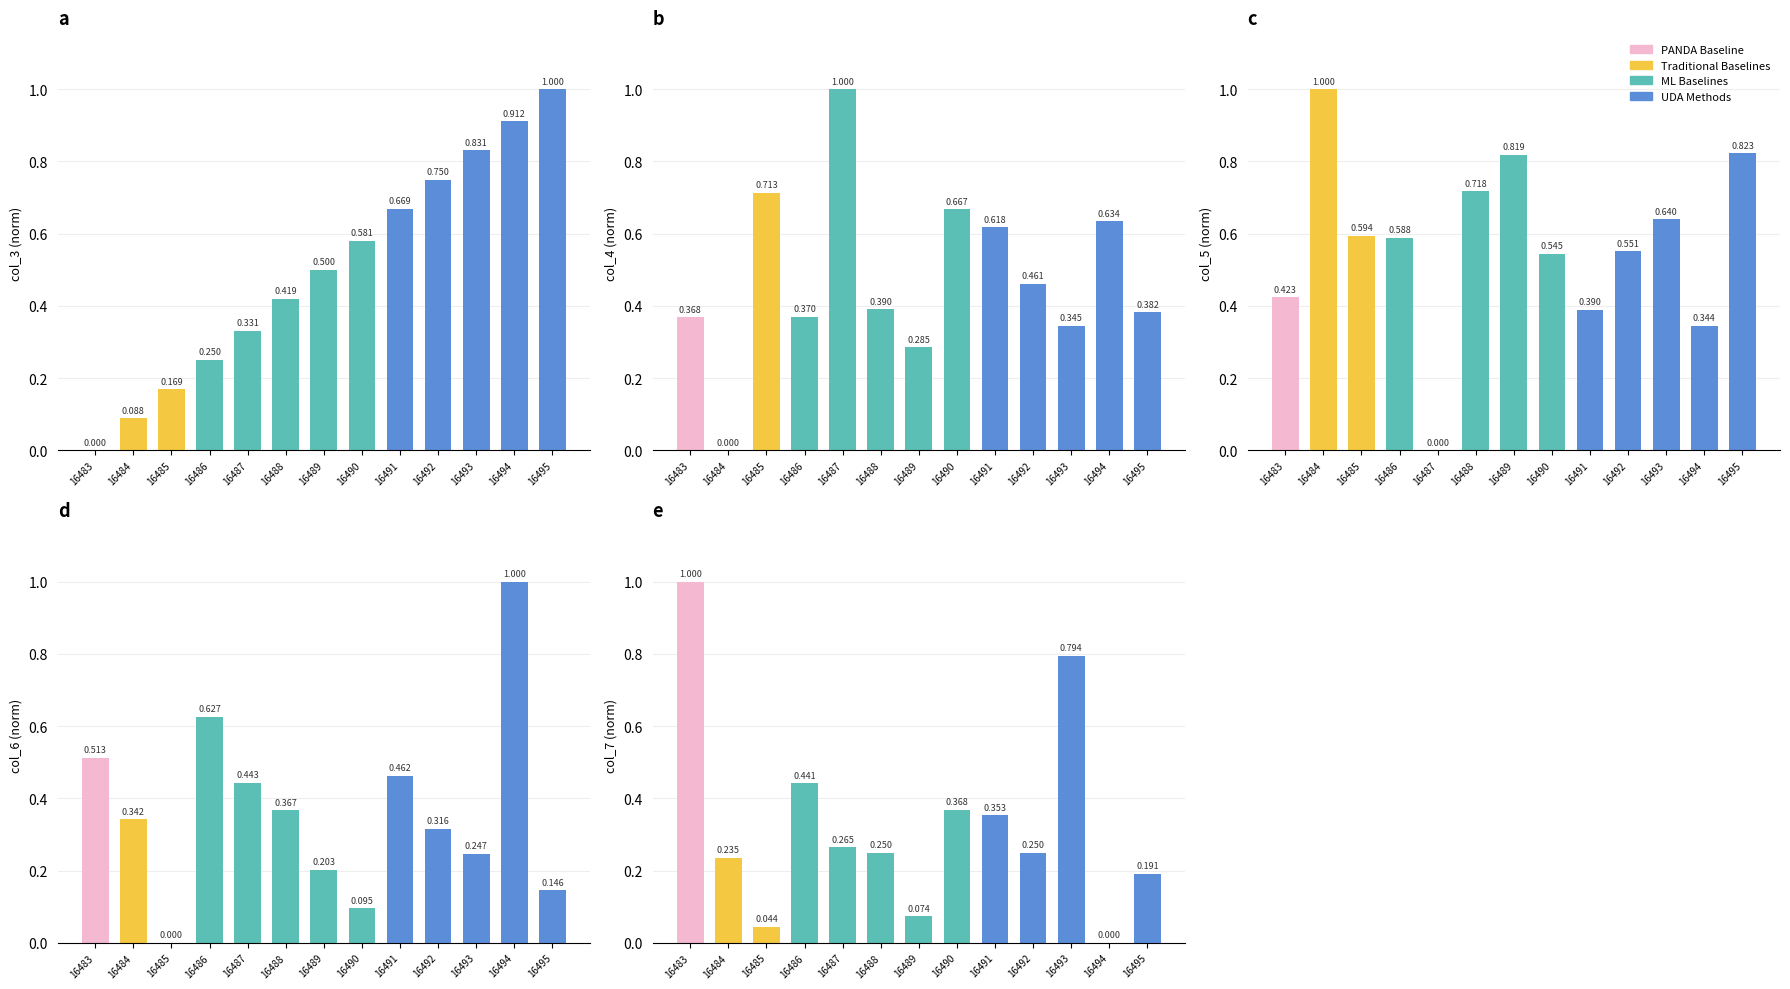

Is it true that col_4 equals 0.4 at 16488?

True